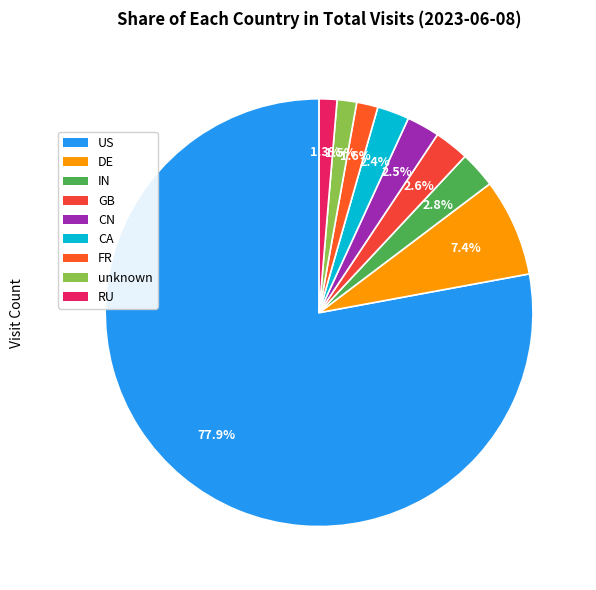

To the nearest percent, what percentage of the pie is FR?

2%